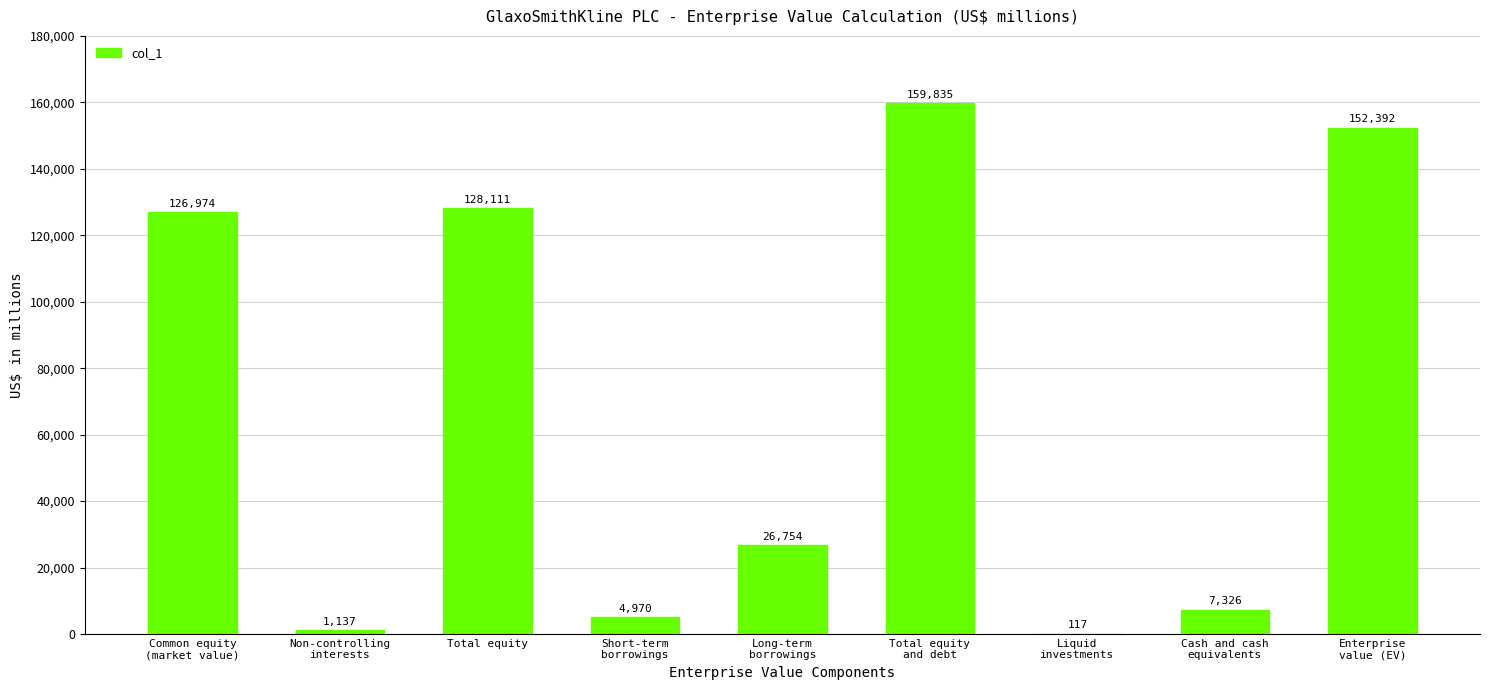

Is it true that the value at Total equity is 128111?

True